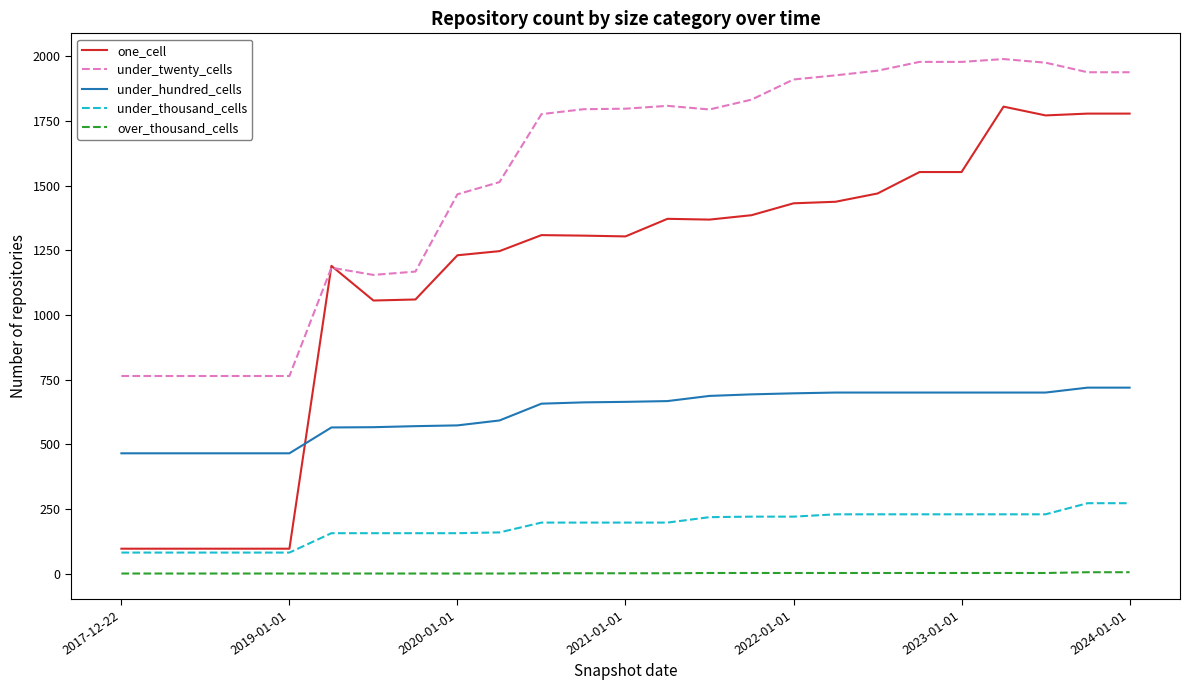

Which series has the largest range (max minus min)?

one_cell